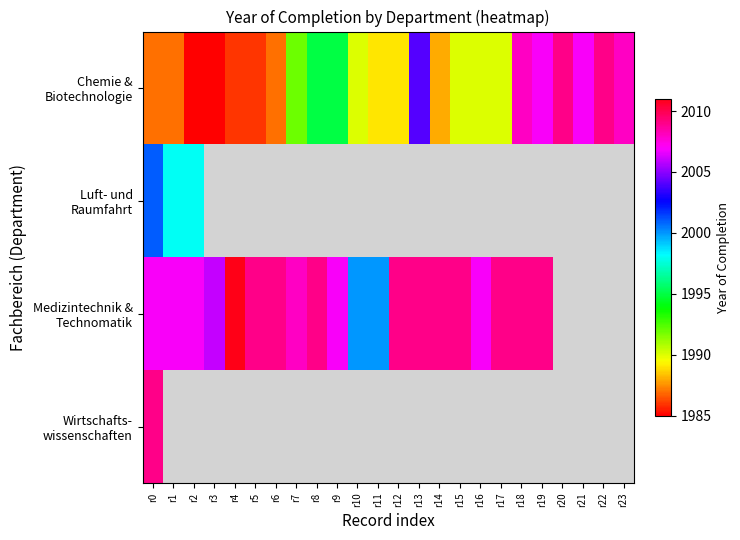

Which series has the largest total across all categories?

Chemie & Biotechnologie